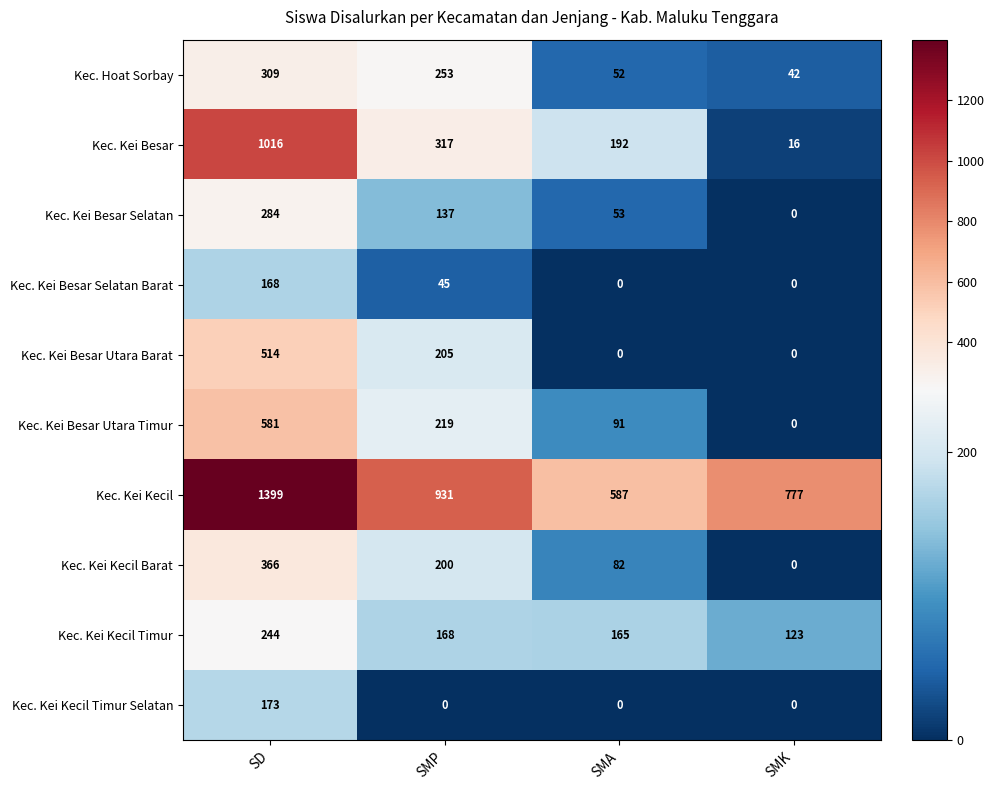

The Kec. Kei Kecil series shows 931 at SMP. True or false?

True